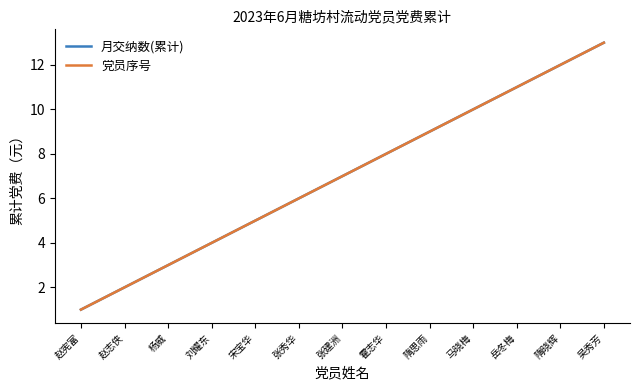

What position from the left is 张秀华?

6